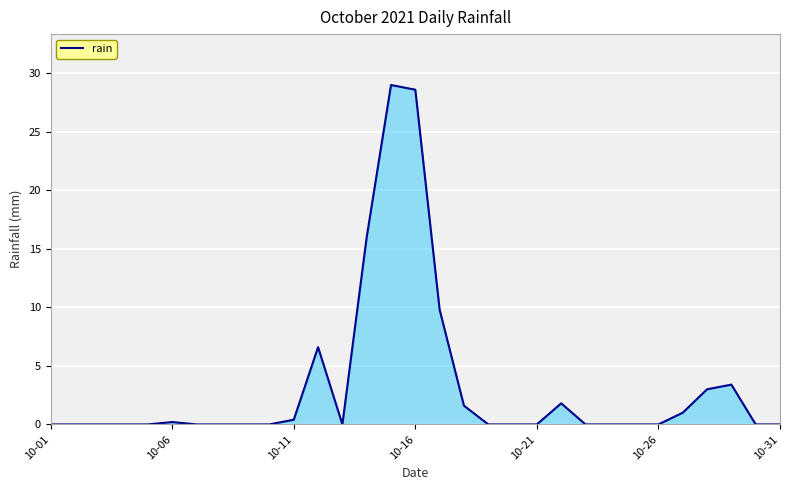

What is the maximum value shown in the chart?

29.0